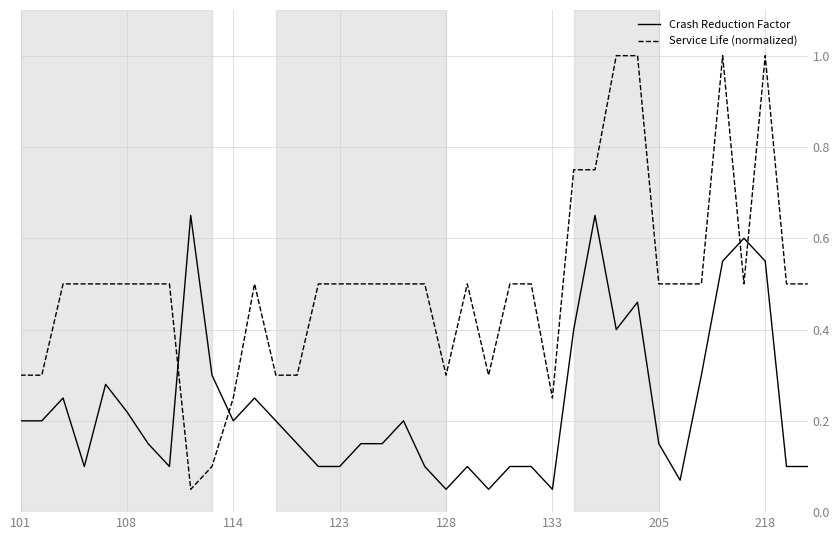

Which series ends up on top after the final intersection of Service Life (normalized) and Crash Reduction Factor?

Service Life (normalized)